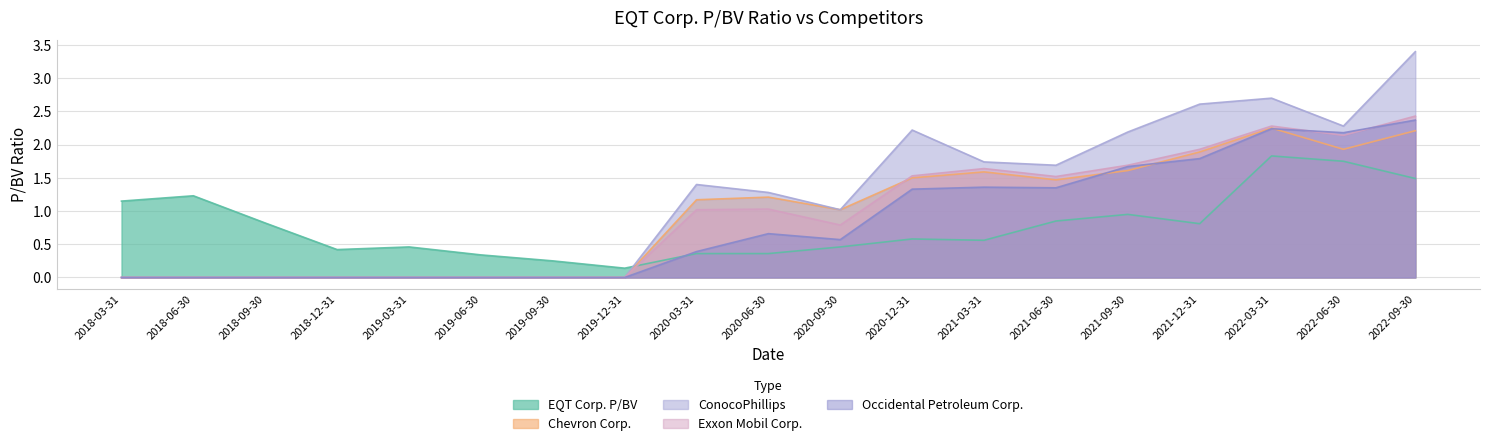

Which series ends up on top after the final intersection of EQT Corp. P/BV and Occidental Petroleum Corp.?

Occidental Petroleum Corp.